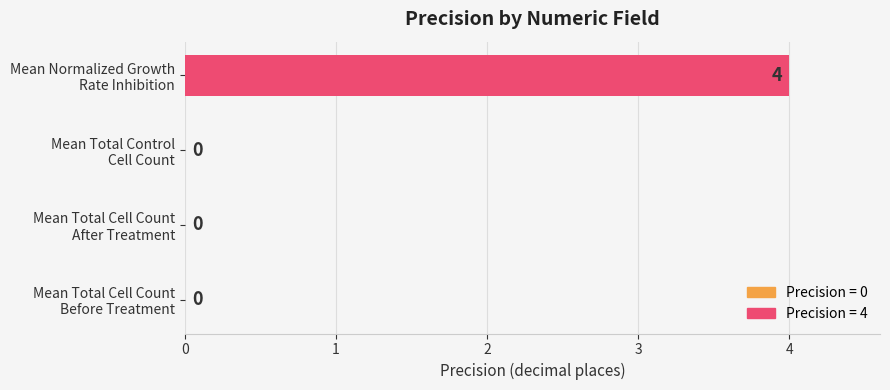

What is the greatest value displayed?

4